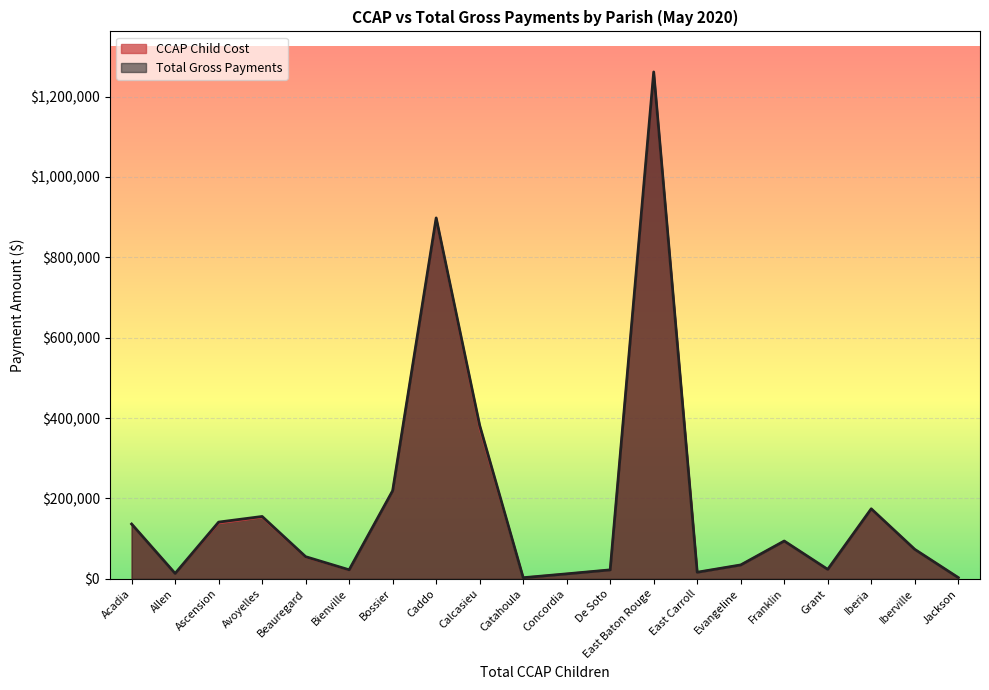

Rank the series at De Soto from lowest to highest value.

CCAP Child Cost, Total Gross Payments